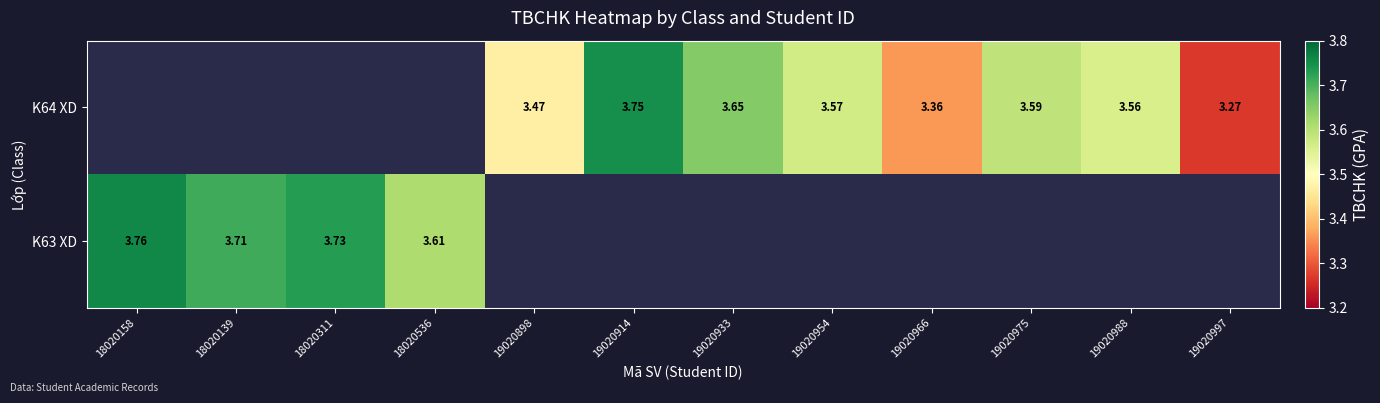

Is the value of K63 XD at 18020139 greater than the value of K64 XD at 19020933?

Yes